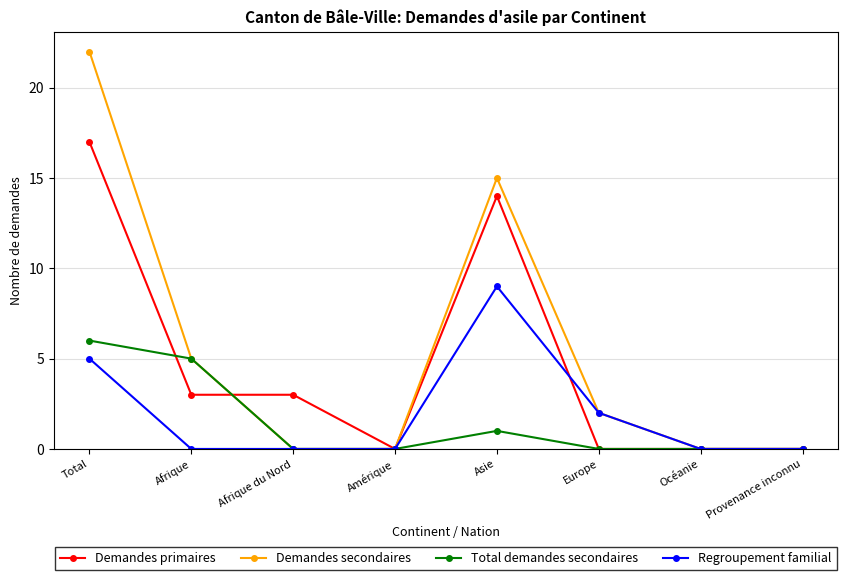

At which category is the sum across all series the highest?

Total